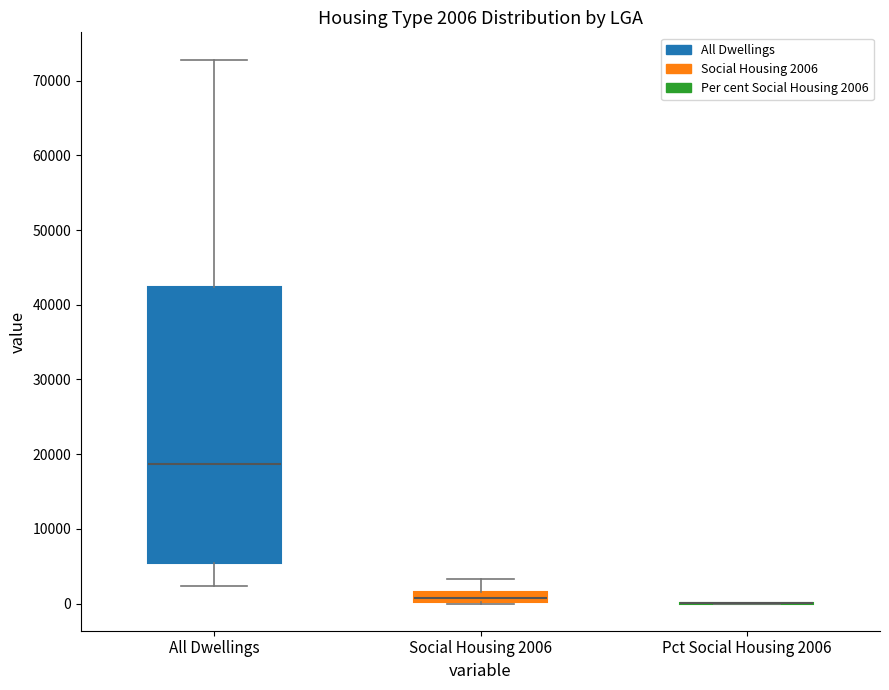

Comparing the boxes themselves (not the whiskers), which one is the tallest?

All Dwellings